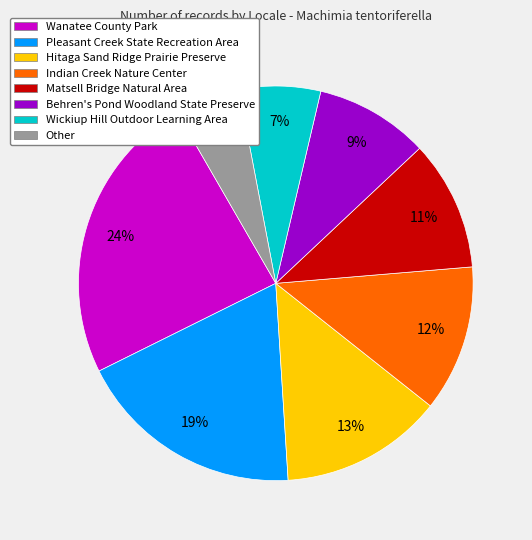

Count the number of slices in the pie.

8